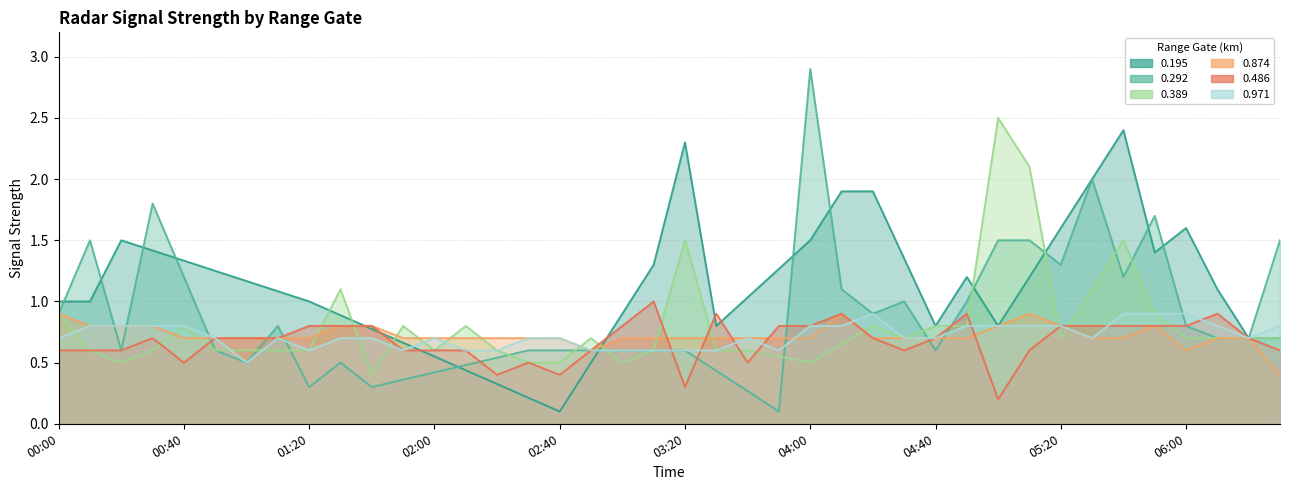

What is the label of the 15th point from the left?

2008/12/11 02:20